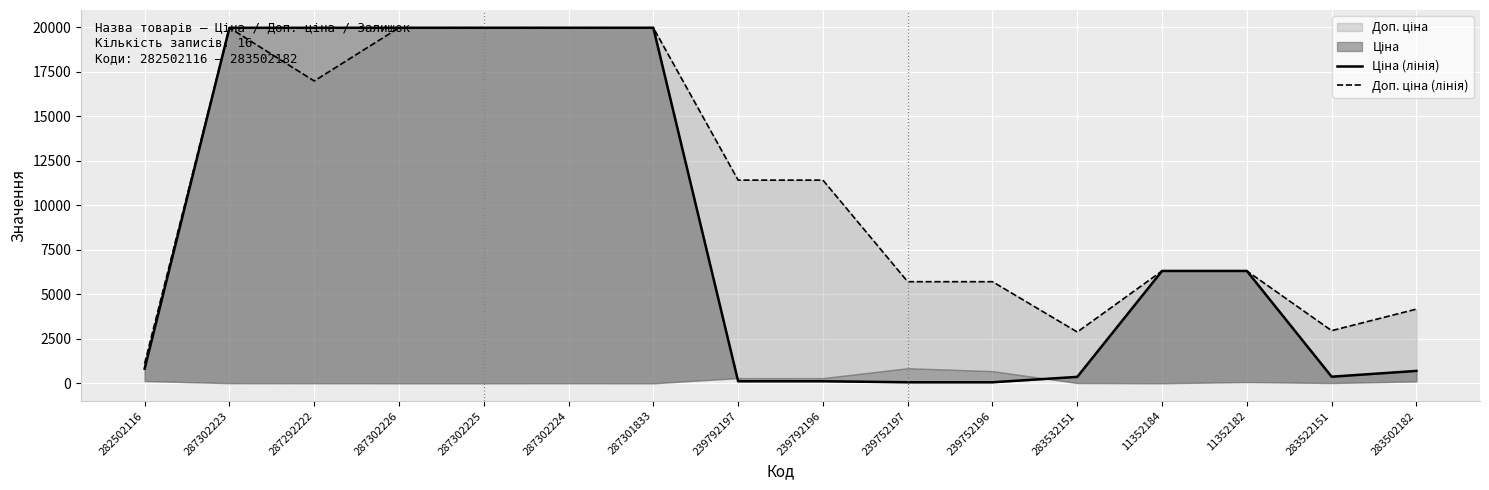

True or false: Доп. ціна (лінія) has a value of 19964.2 at 287302223.

True